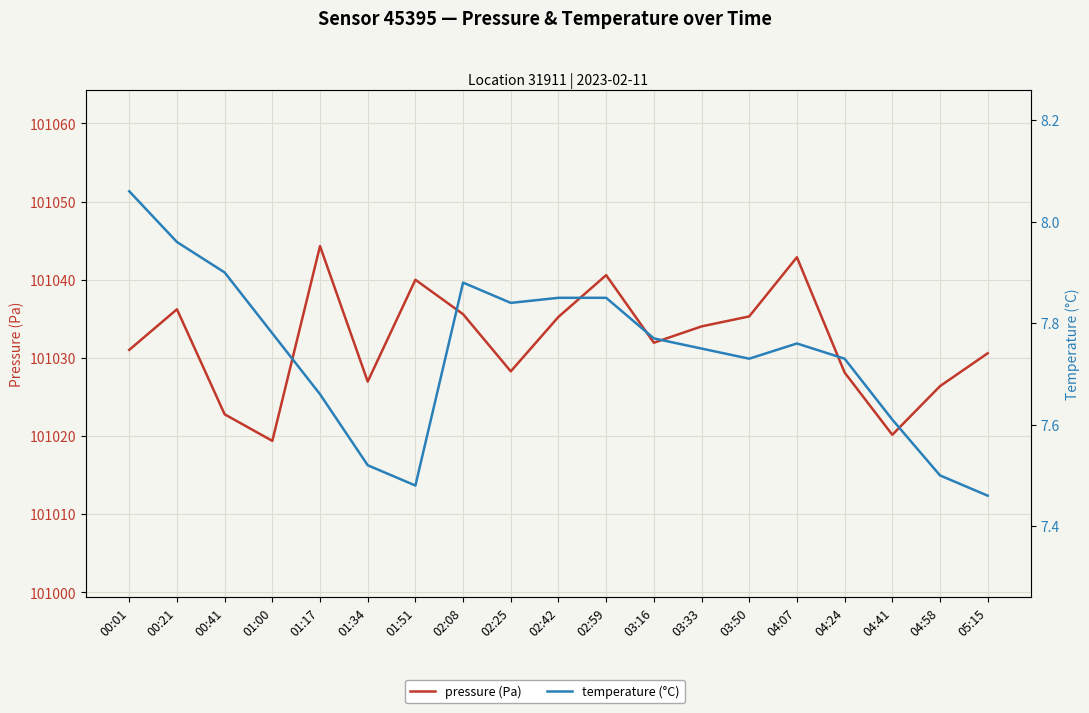

What is the smallest value displayed?

7.5